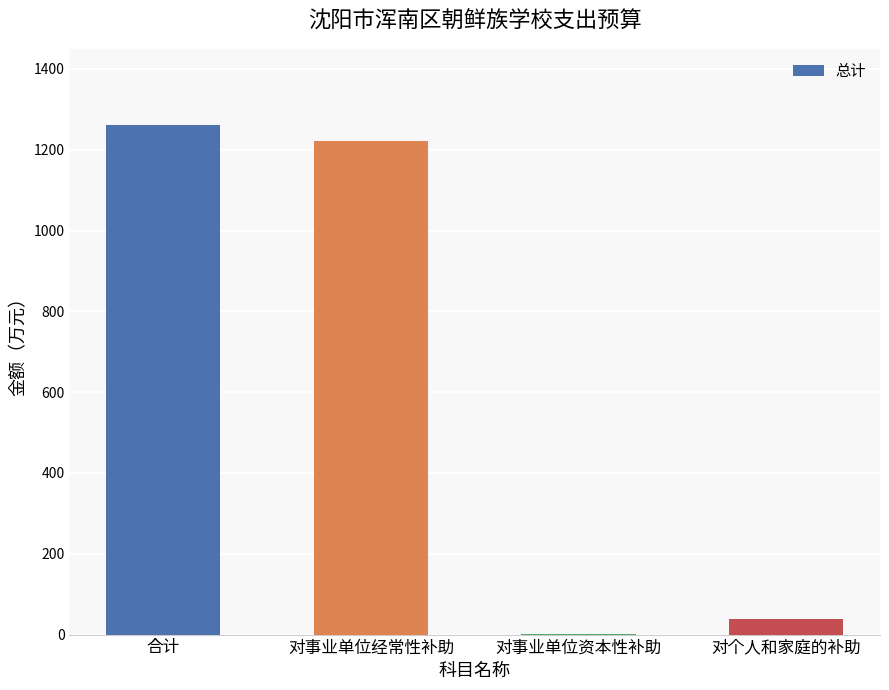

What is the change in value from 对事业单位资本性补助 to 对个人和家庭的补助?

+38.0